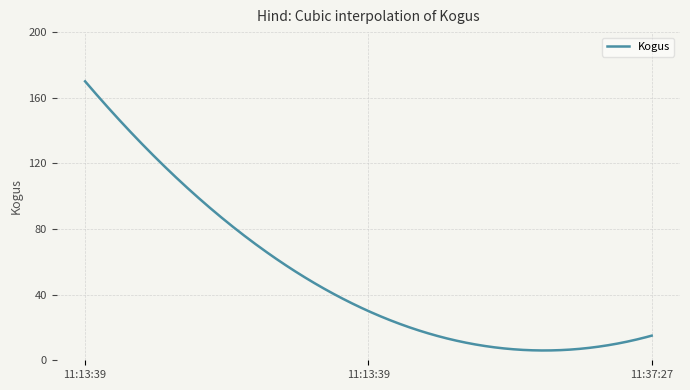

What is the greatest value displayed?

170.0